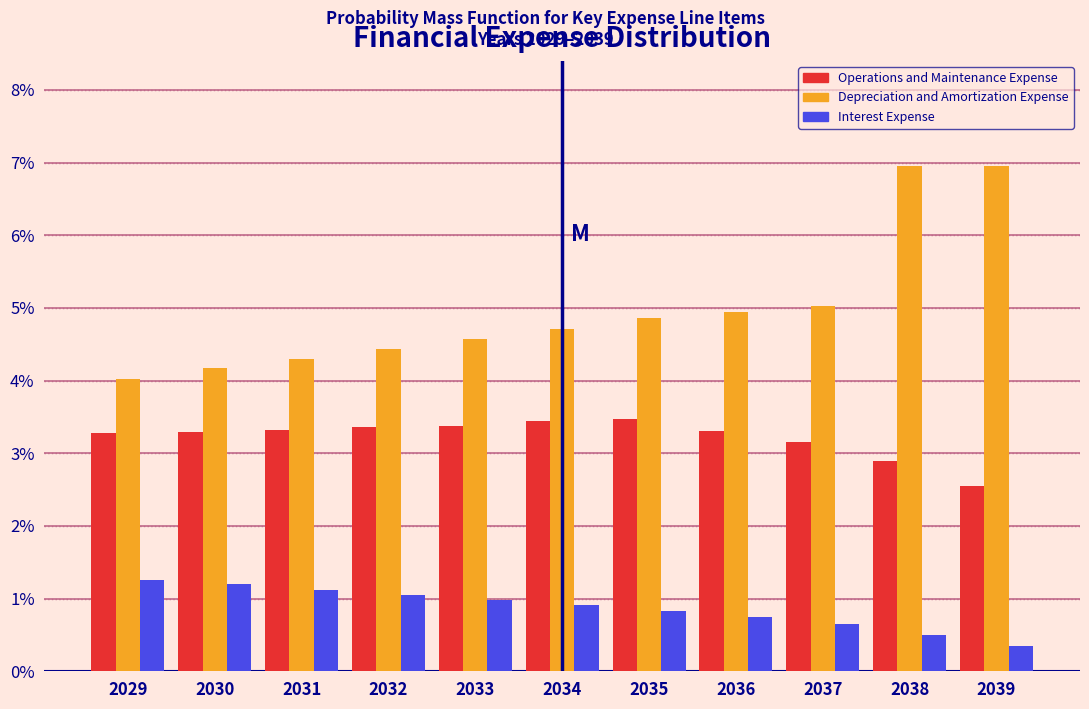

What are all the series names shown in the legend?

Operations and Maintenance Expense, Depreciation and Amortization Expense, Interest Expense